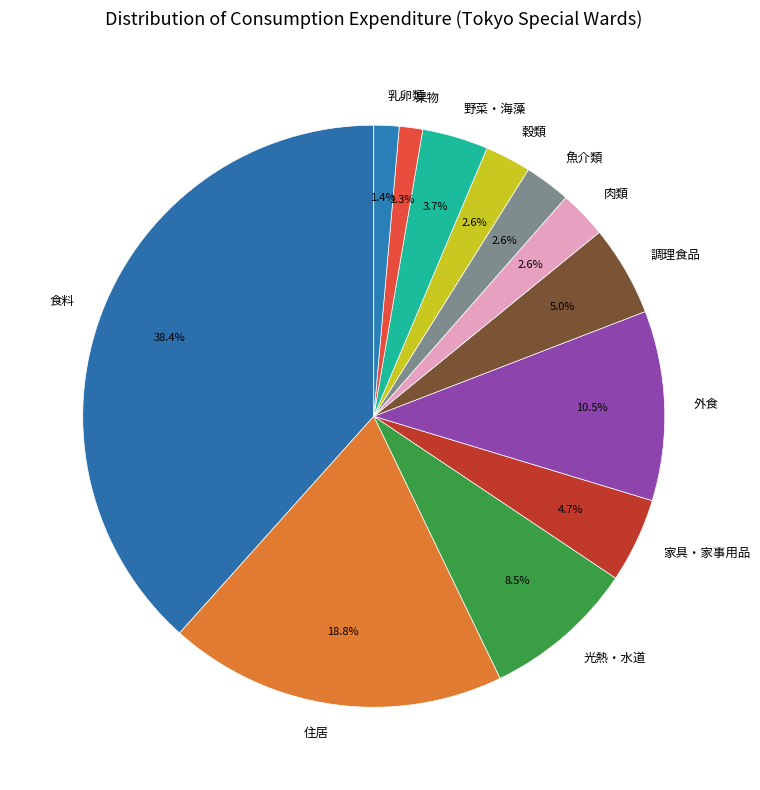

How many segments does this pie chart have?

12